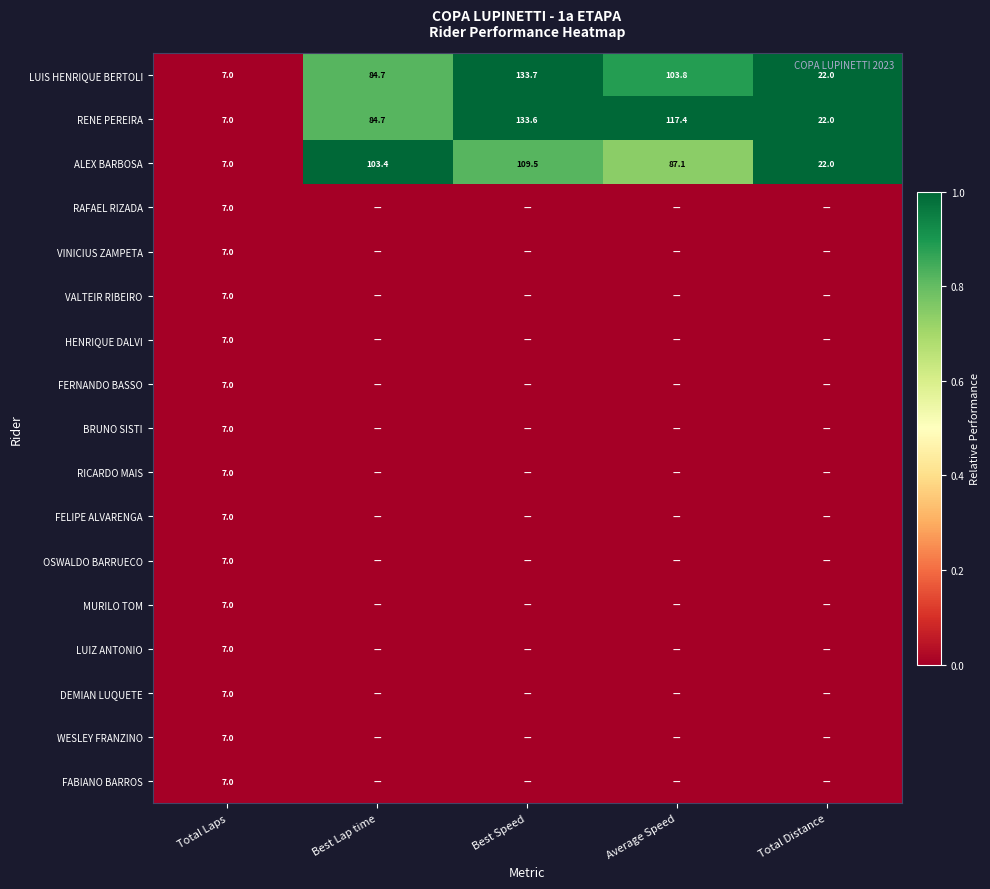

True or false: FABIANO BARROS has a value of 7.0 at Total Laps.

True